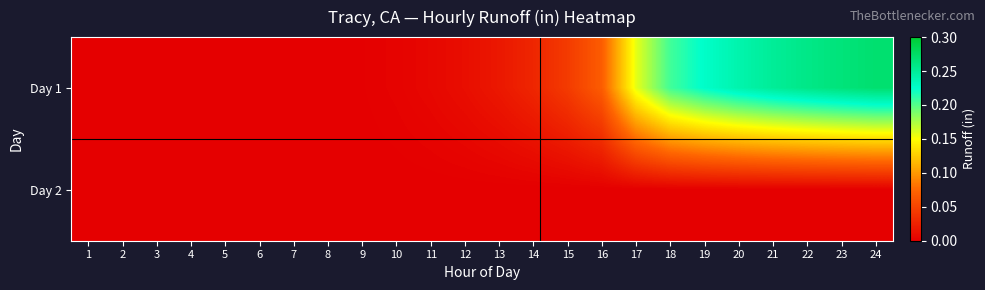

Which series has the widest spread of values?

Day 1